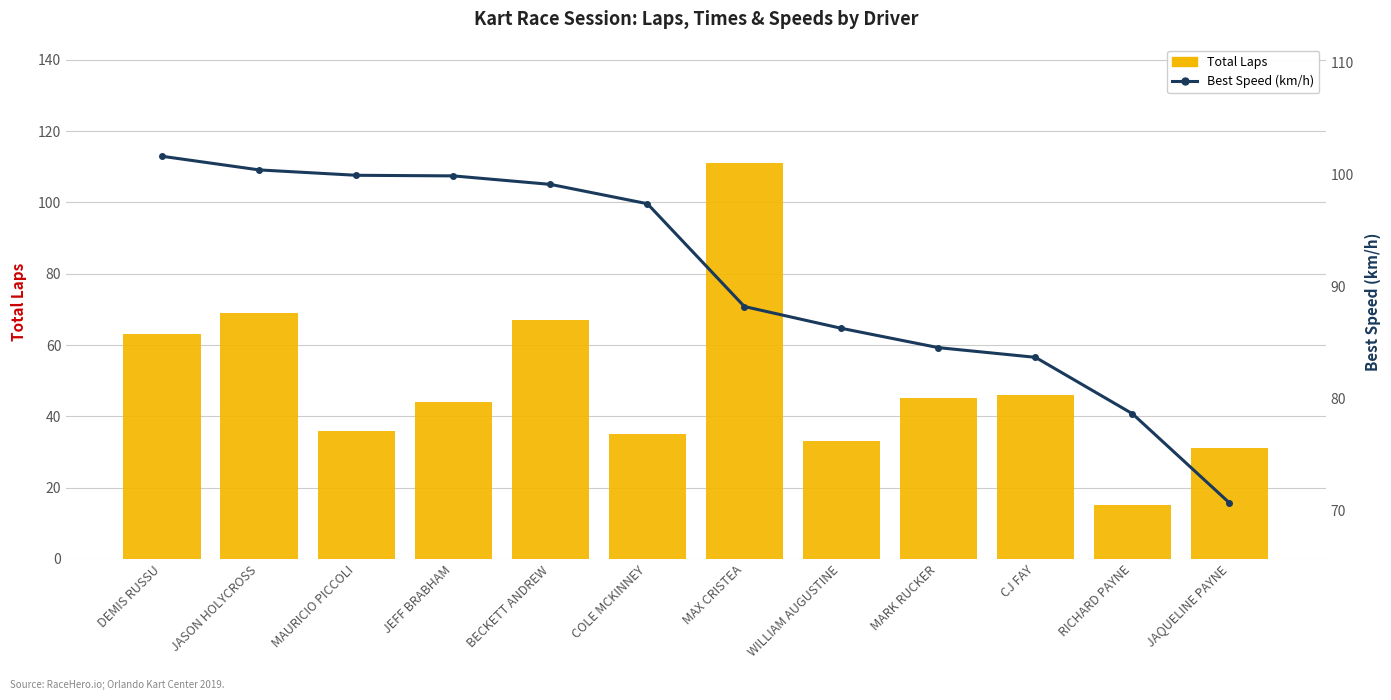

At JAQUELINE PAYNE, list the series in order from smallest to largest.

Total Laps, Best Speed (km/h)